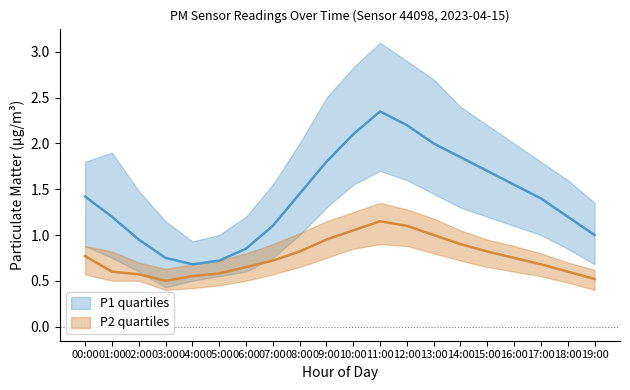

True or false: P2_median and P2_upper intersect in this chart.

False